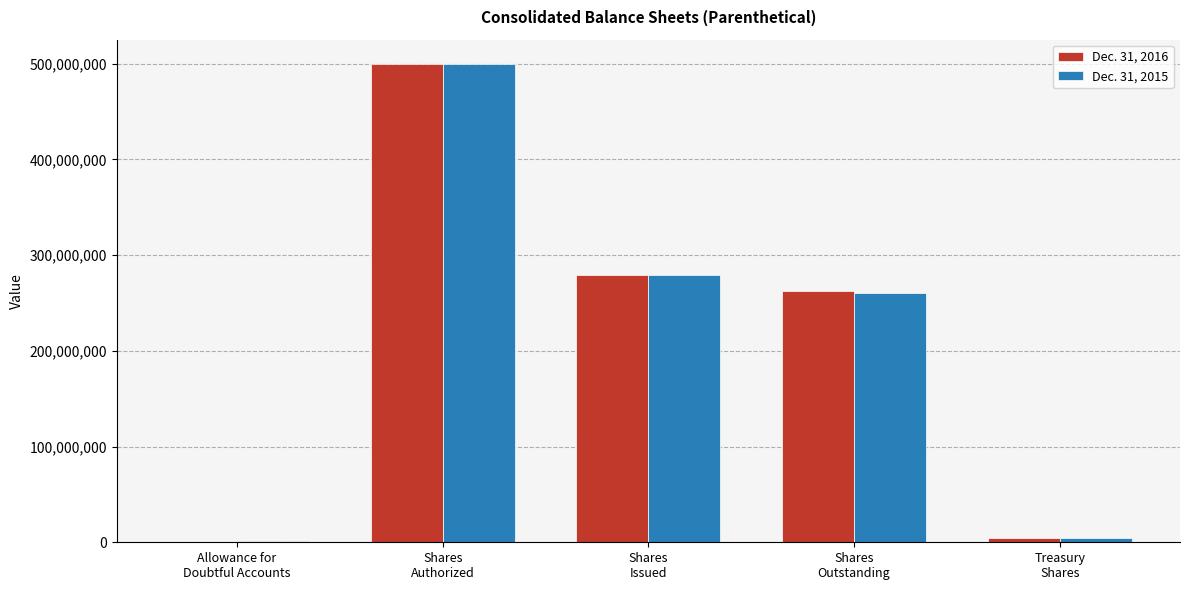

What is the greatest value displayed?

500000000